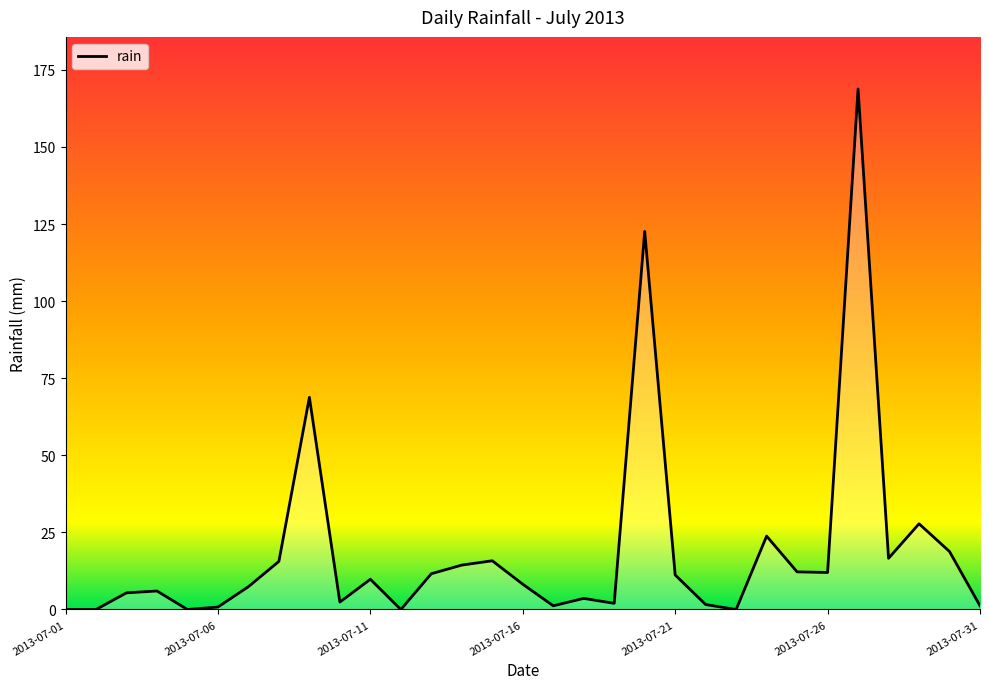

What is the greatest value displayed?

168.8